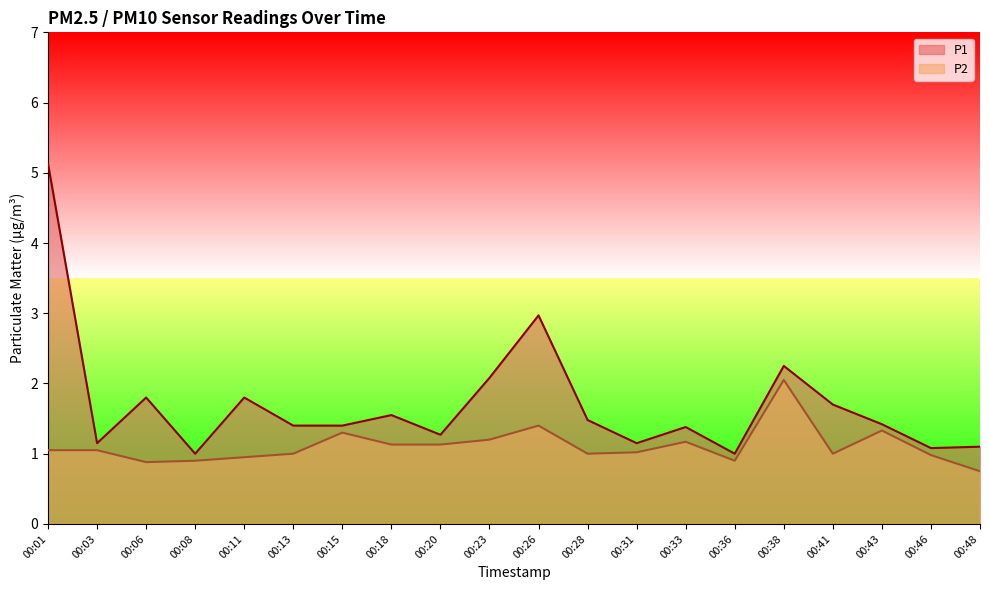

True or false: P2 and P1 intersect in this chart.

False